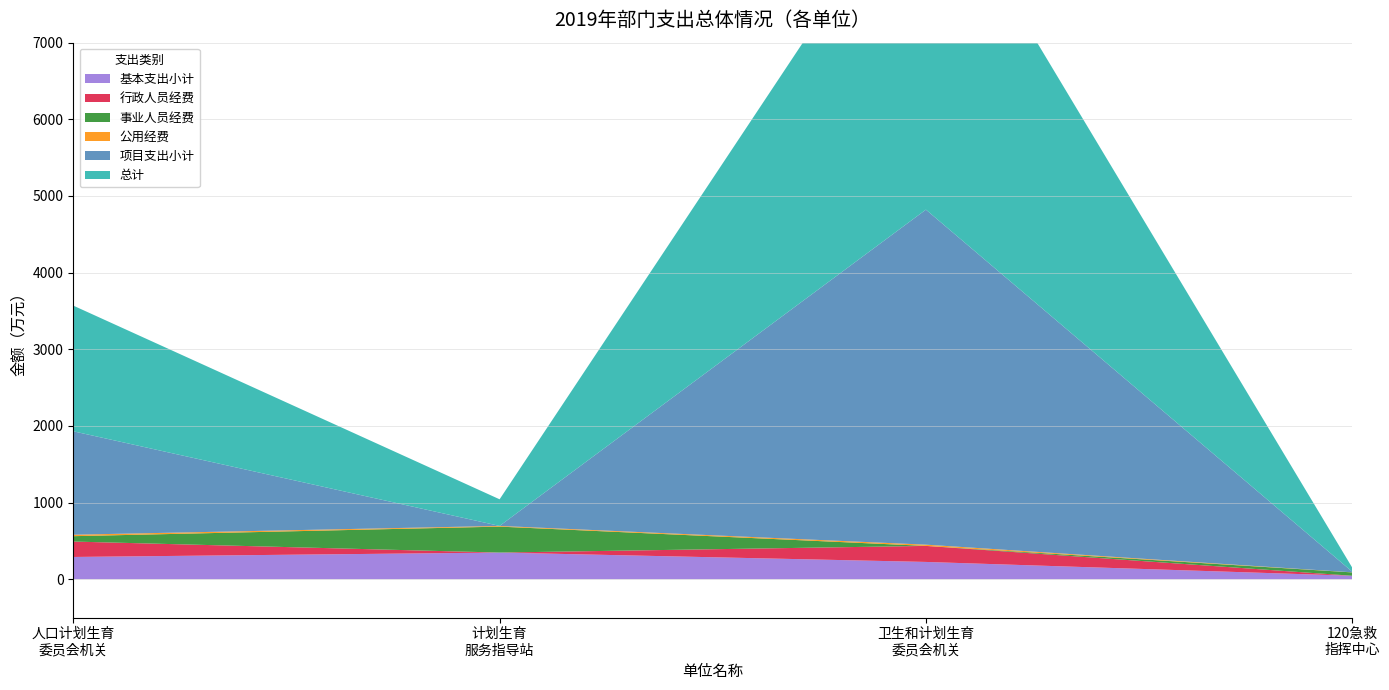

Reading right to left, transcribe all the data shown in this chart.

基本支出小计: 44.9	225.3	347.5	290.1
行政人员经费: 0.0	209.2	0.0	201.2
事业人员经费: 43.7	0.0	338.6	70.0
公用经费: 1.2	16.1	8.9	18.9
项目支出小计: 8.0	4371.1	0.0	1349.6
总计: 52.9	4596.3	347.5	1639.7